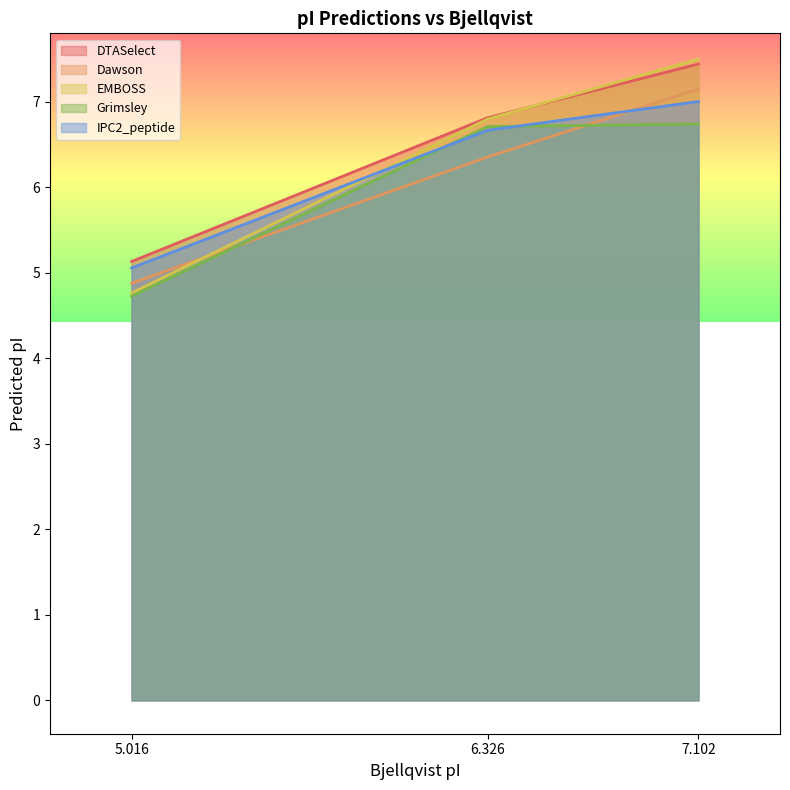

Count the number of data series in this chart.

5